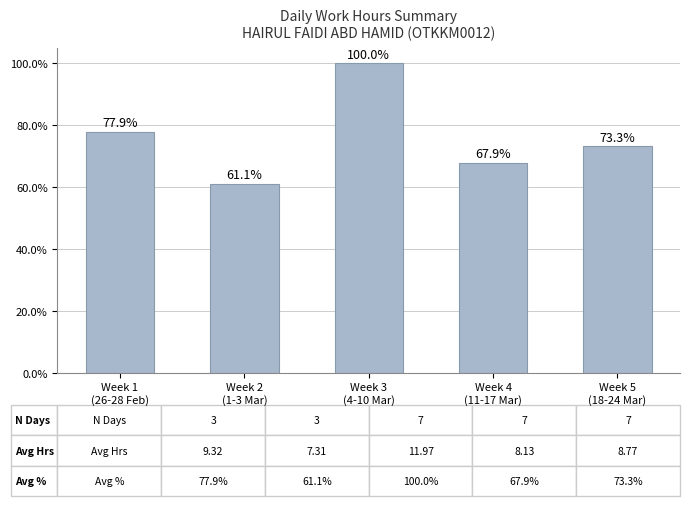

What is the difference between the maximum and minimum values?

38.9